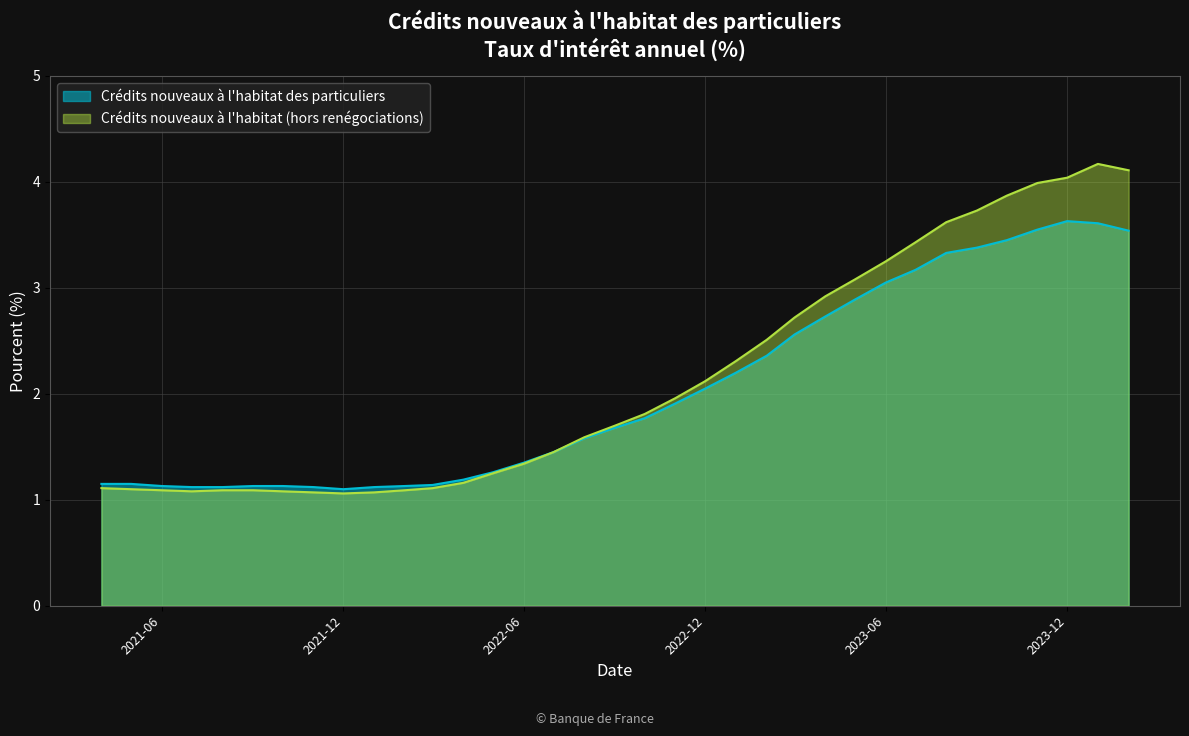

Where is the first local minimum for Crédits nouveaux à l'habitat des particuliers?

2021-12-01